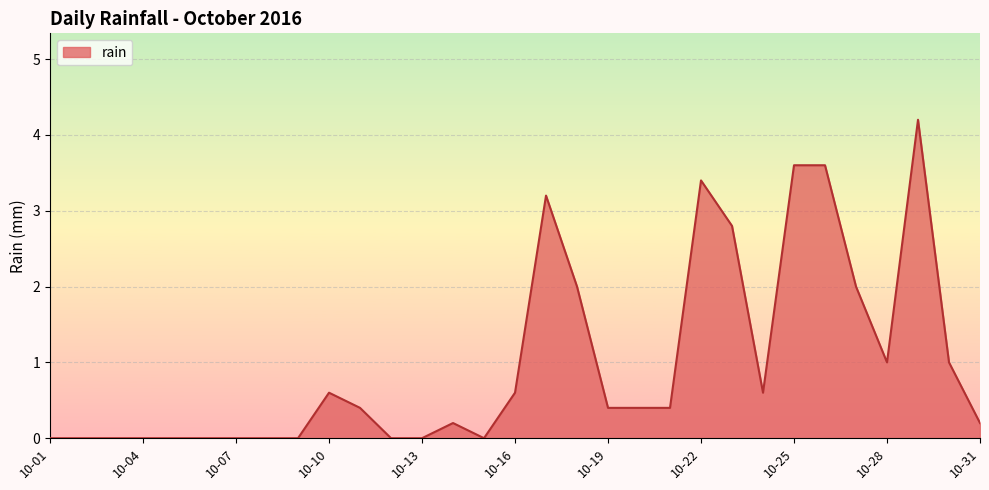

What is the difference between the maximum and minimum values?

4.2